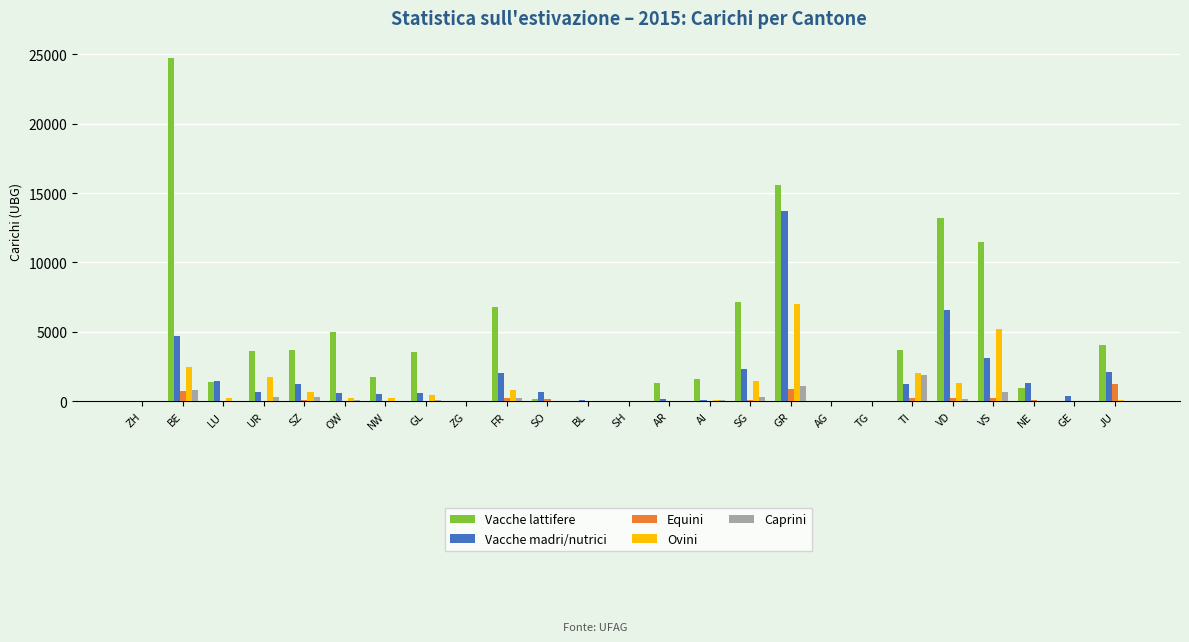

Which series has the largest total across all categories?

Vacche lattifere